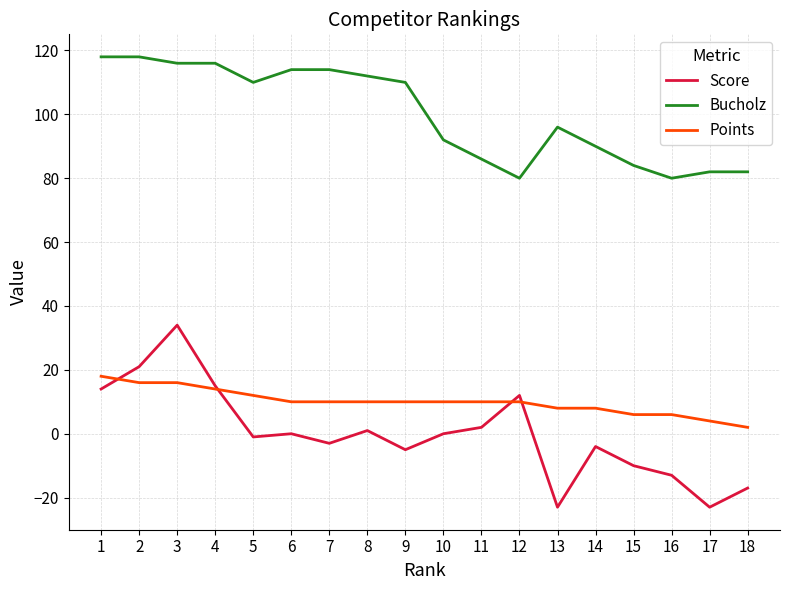

Reading left to right, extract all data points from this chart.

Score: 14	21	34	15	-1	0	-3	1	-5	0	2	12	-23	-4	-10	-13	-23	-17
Bucholz: 118	118	116	116	110	114	114	112	110	92	86	80	96	90	84	80	82	82
Points: 18	16	16	14	12	10	10	10	10	10	10	10	8	8	6	6	4	2